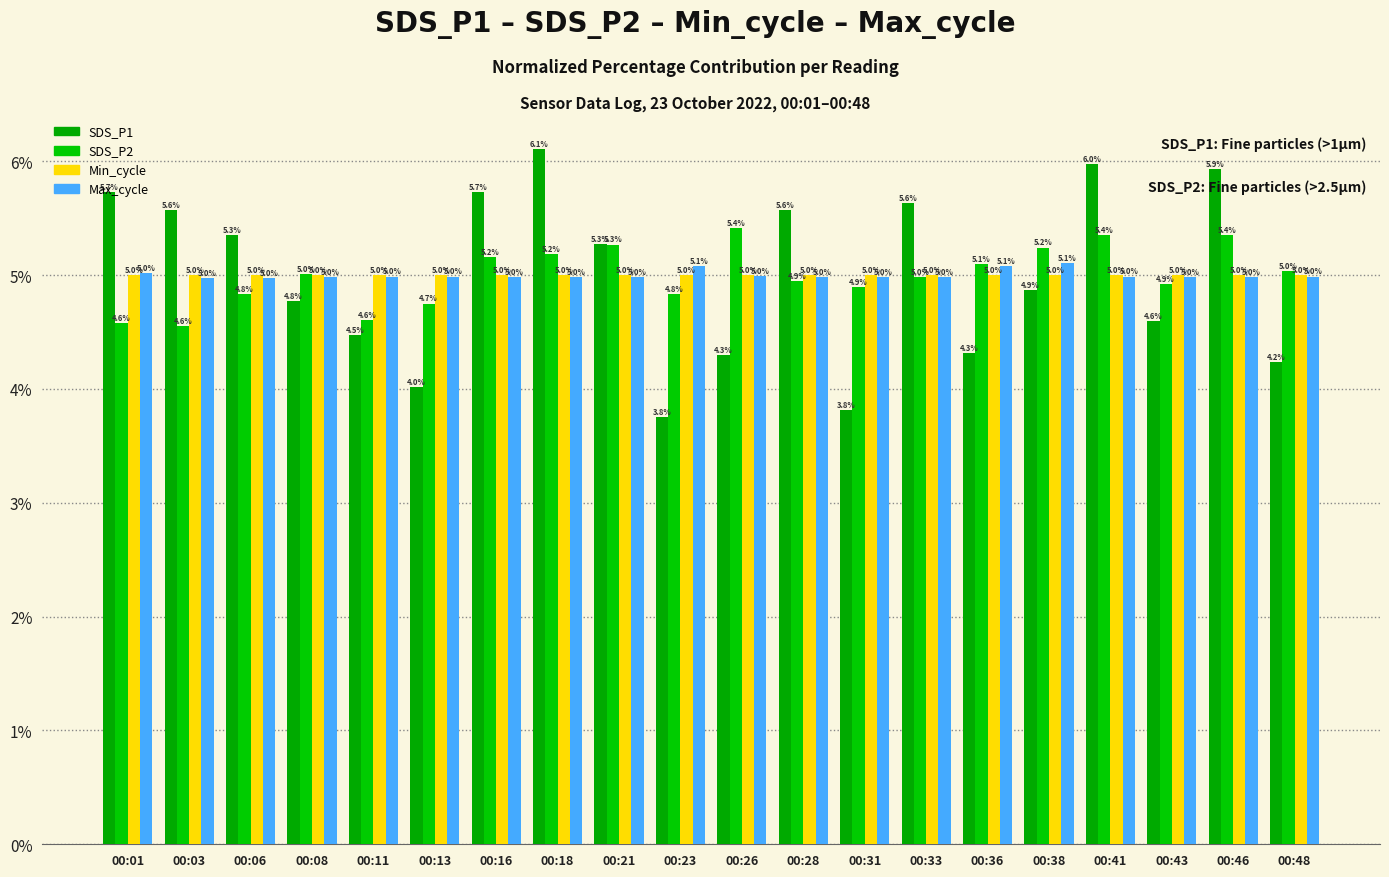

Is the value of Max_cycle at 00:26 greater than the value of SDS_P2 at 00:33?

Yes